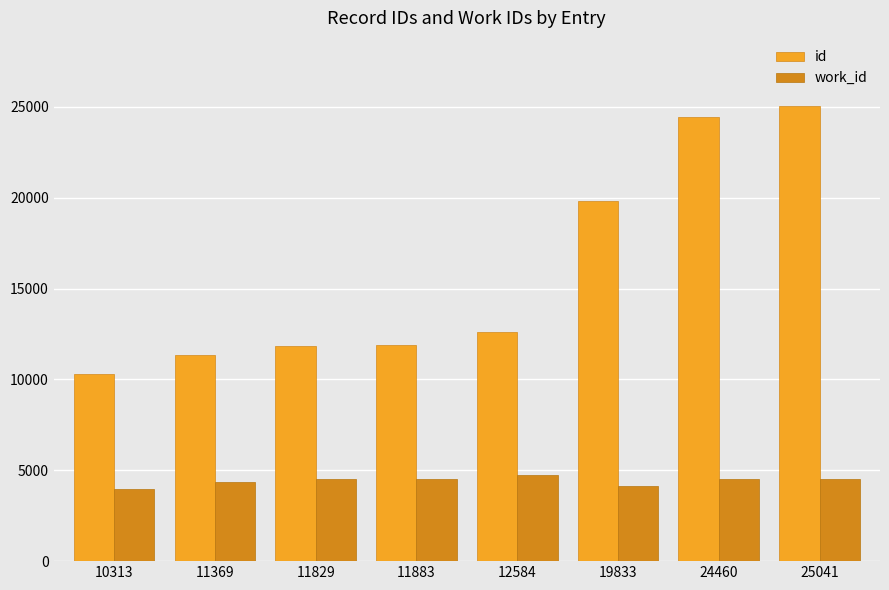

Which series has the largest range (max minus min)?

id